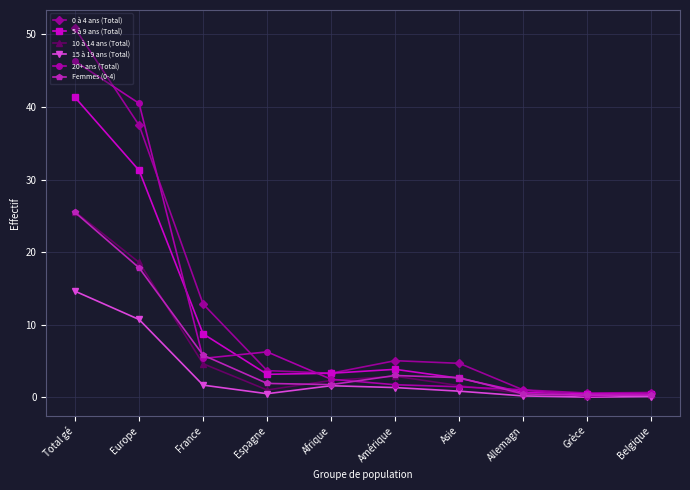

Where is the first local minimum for 0 à 4 ans (Total)?

Afrique